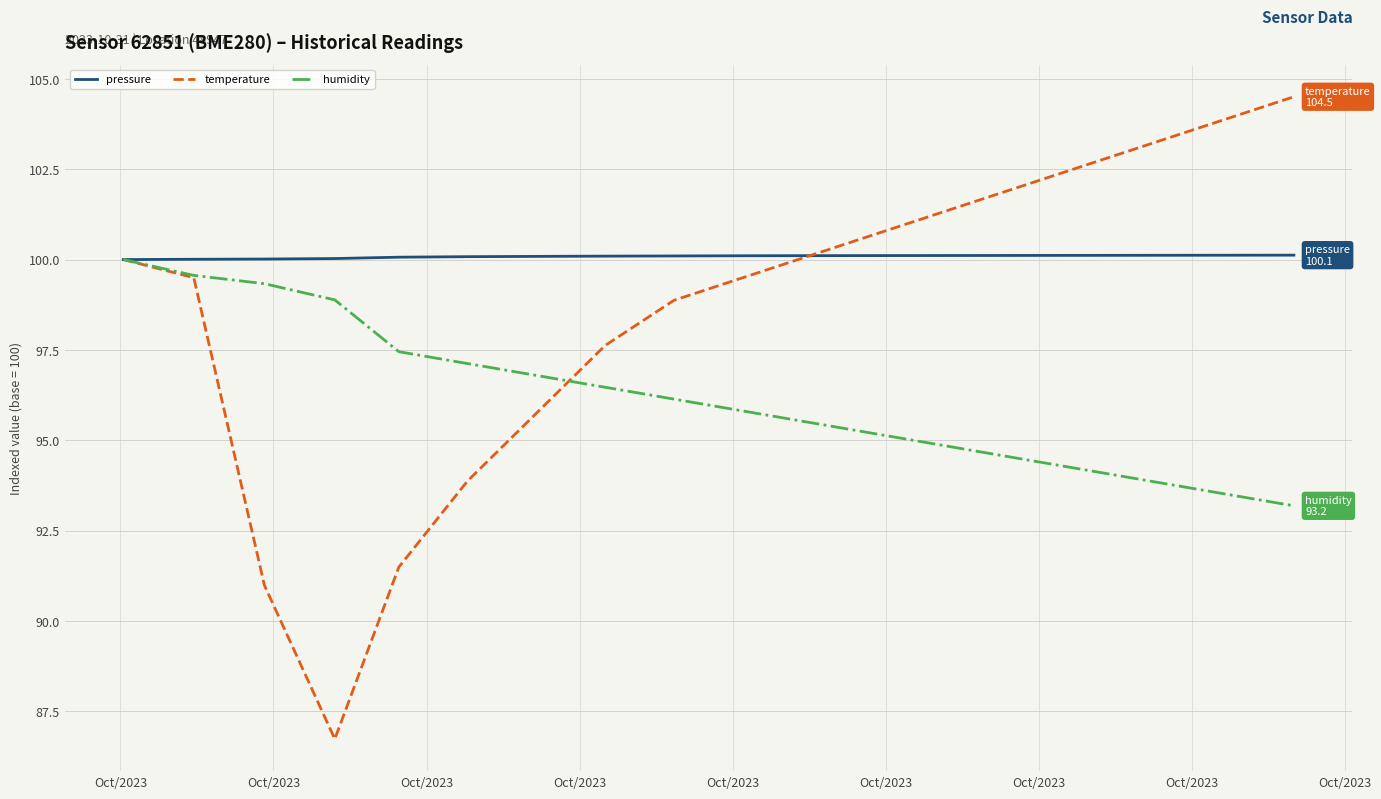

Which series has the largest total across all categories?

pressure